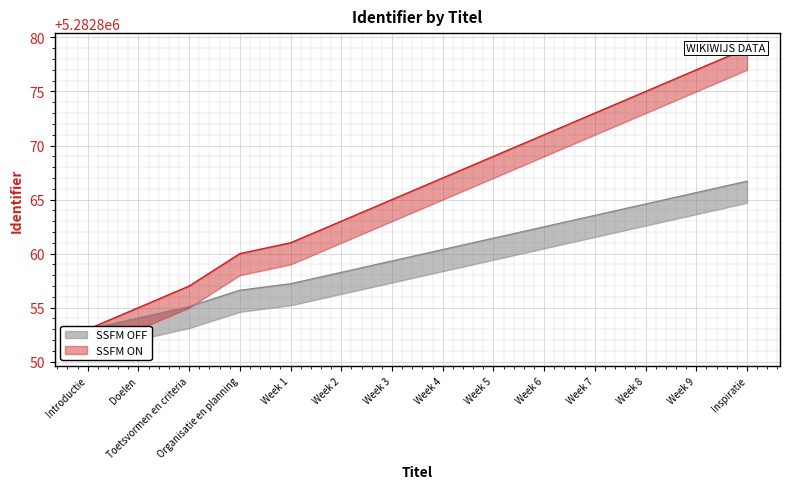

At which label is the value closest to 5282866?

Week 3